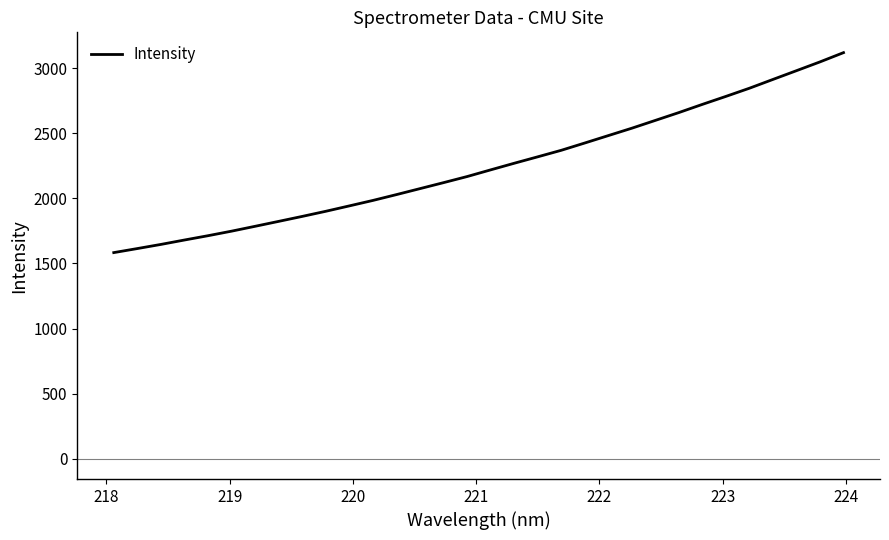

What is the greatest value displayed?

3118.7